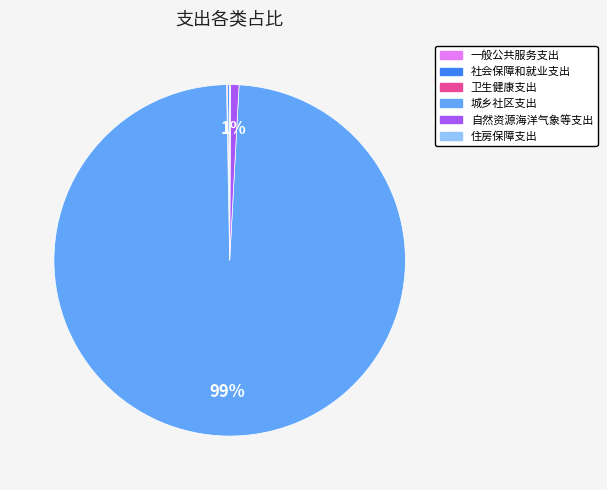

Does 自然资源海洋气象等支出 account for over 50% of the chart?

No